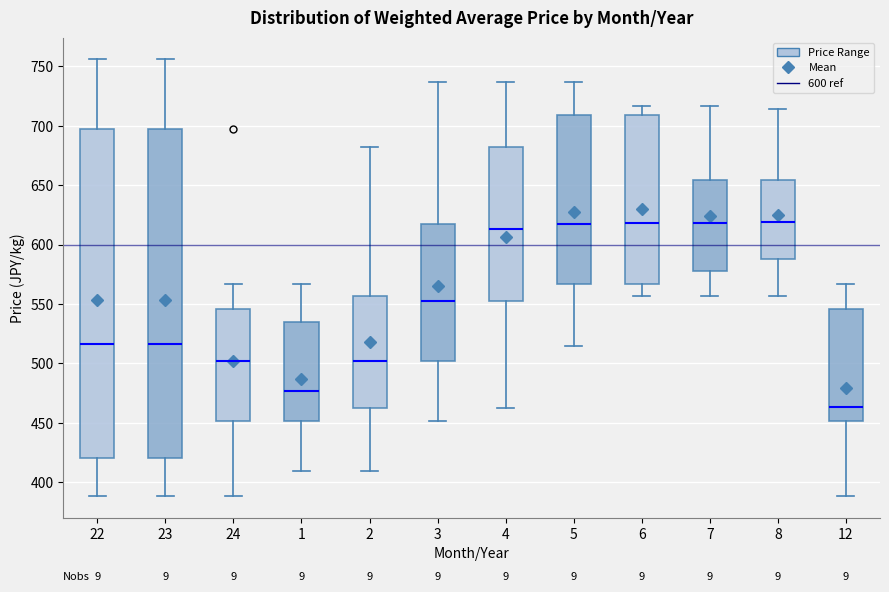

Reading left to right, read every box against the y-axis: the position of its median line, the range the box covers, and the ends of its whiskers. The values are not printed on the chart, so give them approximately, as read against the axis.

22: median 515, box 420 to 695, whiskers 390 to 755
23: median 515, box 420 to 695, whiskers 390 to 755
24: median 500, box 450 to 545, whiskers 390 to 565
1: median 475, box 450 to 535, whiskers 410 to 565
2: median 500, box 460 to 555, whiskers 410 to 685
3: median 550, box 500 to 620, whiskers 450 to 735
4: median 615, box 550 to 685, whiskers 460 to 735
5: median 620, box 565 to 710, whiskers 515 to 735
6: median 620, box 565 to 710, whiskers 555 to 715
7: median 620, box 580 to 655, whiskers 555 to 715
8: median 620, box 590 to 655, whiskers 555 to 715
12: median 465, box 450 to 545, whiskers 390 to 565